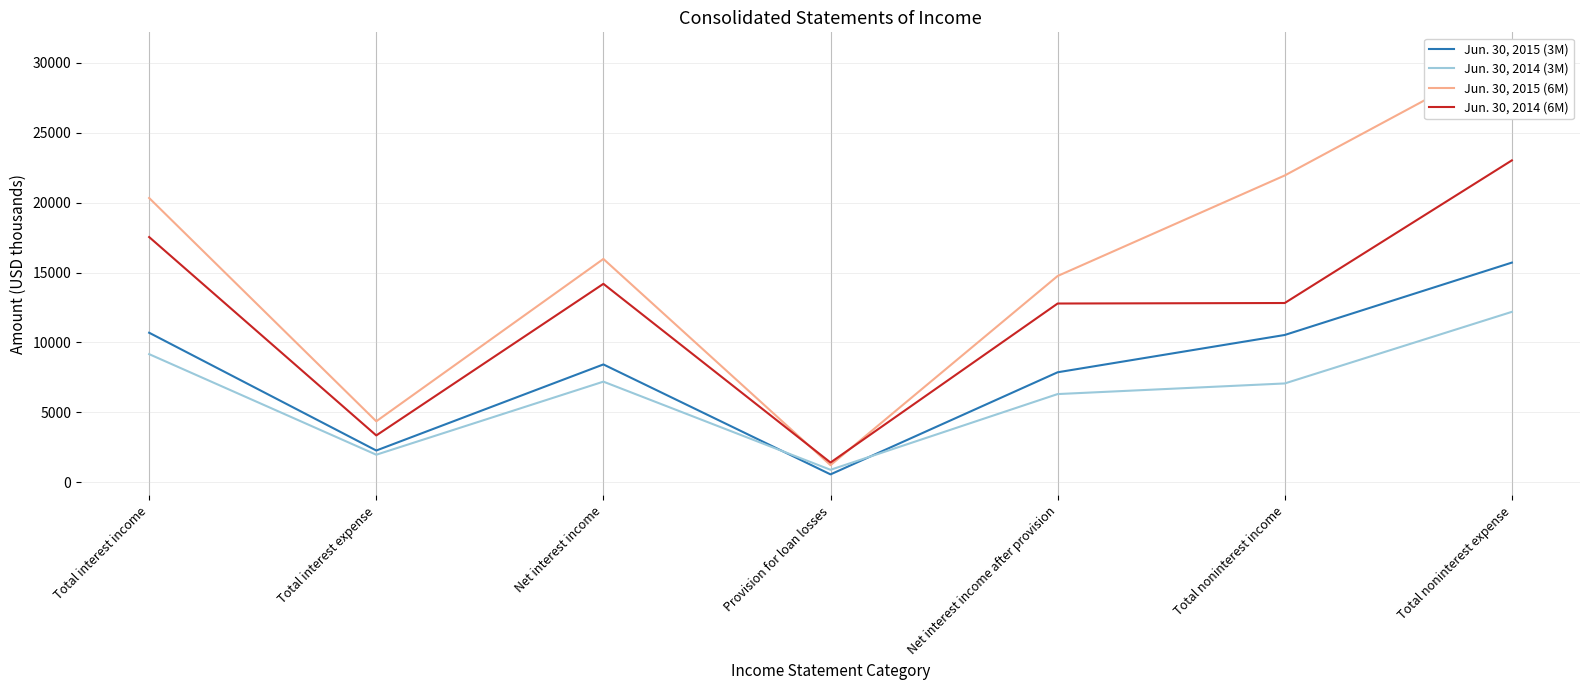

In Jun. 30, 2014 (3M), how many points are lower than both neighbors (excluding endpoints)?

2